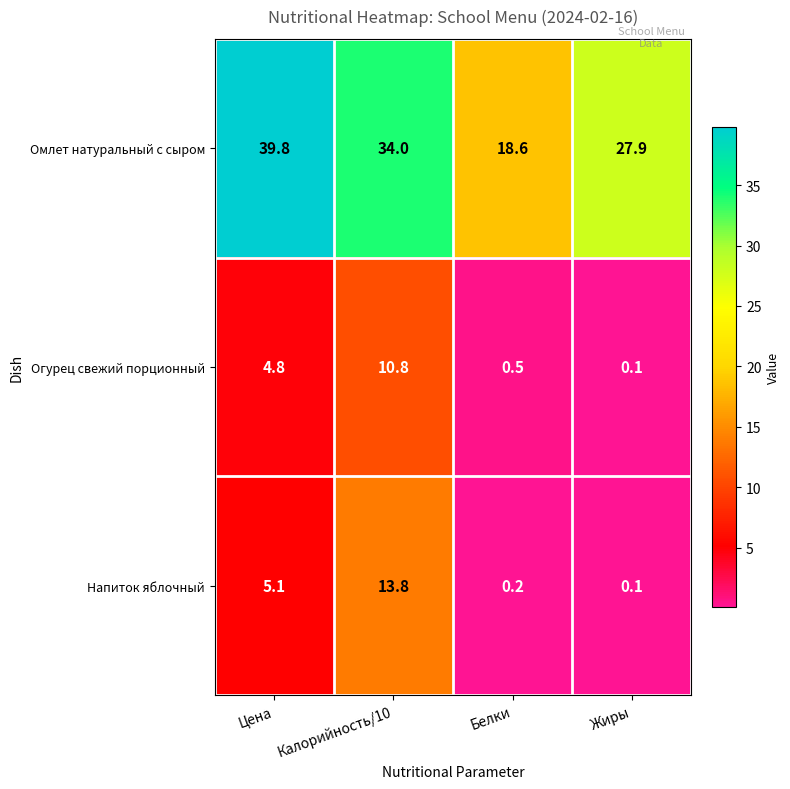

Reading left to right, list all the values displayed in this chart.

Омлет натуральный с сыром: Цена=39.8	Калорийность/10=34.0	Белки=18.6	Жиры=27.9
Огурец свежий порционный: Цена=4.8	Калорийность/10=10.8	Белки=0.5	Жиры=0.1
Напиток яблочный: Цена=5.1	Калорийность/10=13.8	Белки=0.2	Жиры=0.1